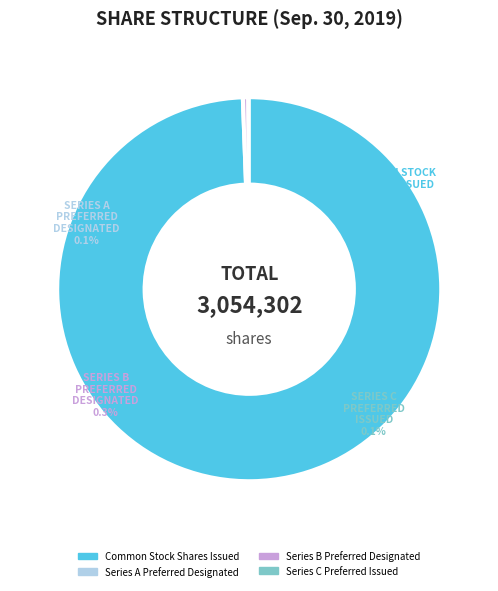

Is Series C Preferred Issued the majority of the pie?

No